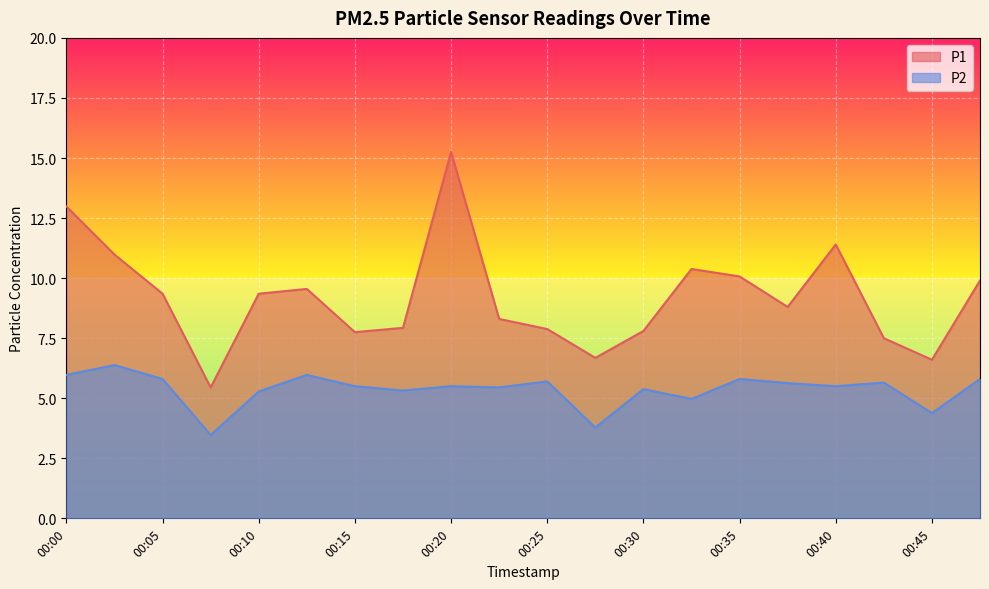

What is the difference between the P1 values at 00:17 and 00:02?

3.1